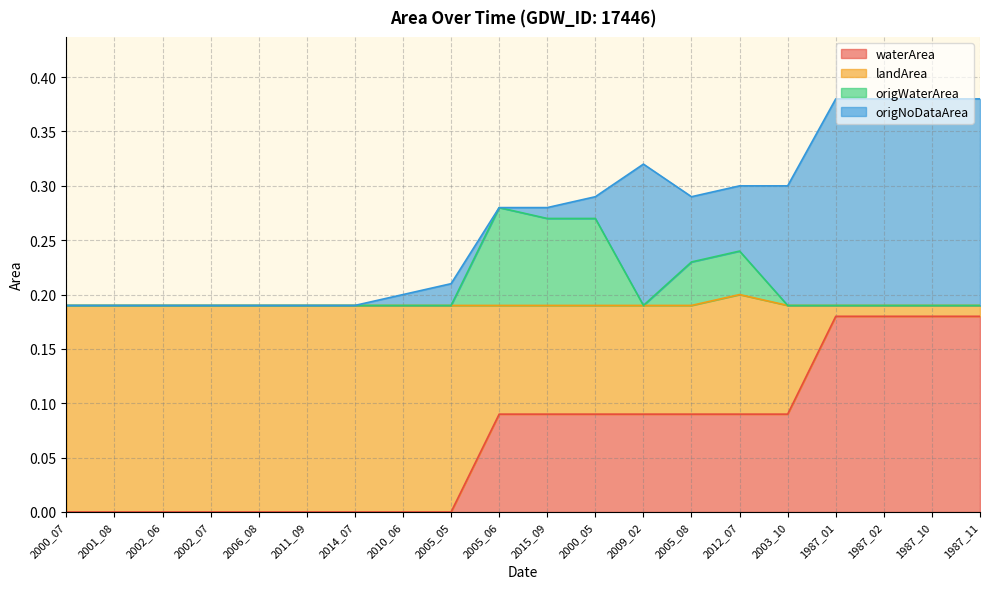

What is the difference between the waterArea values at 2011_09 and 2005_08?

0.1